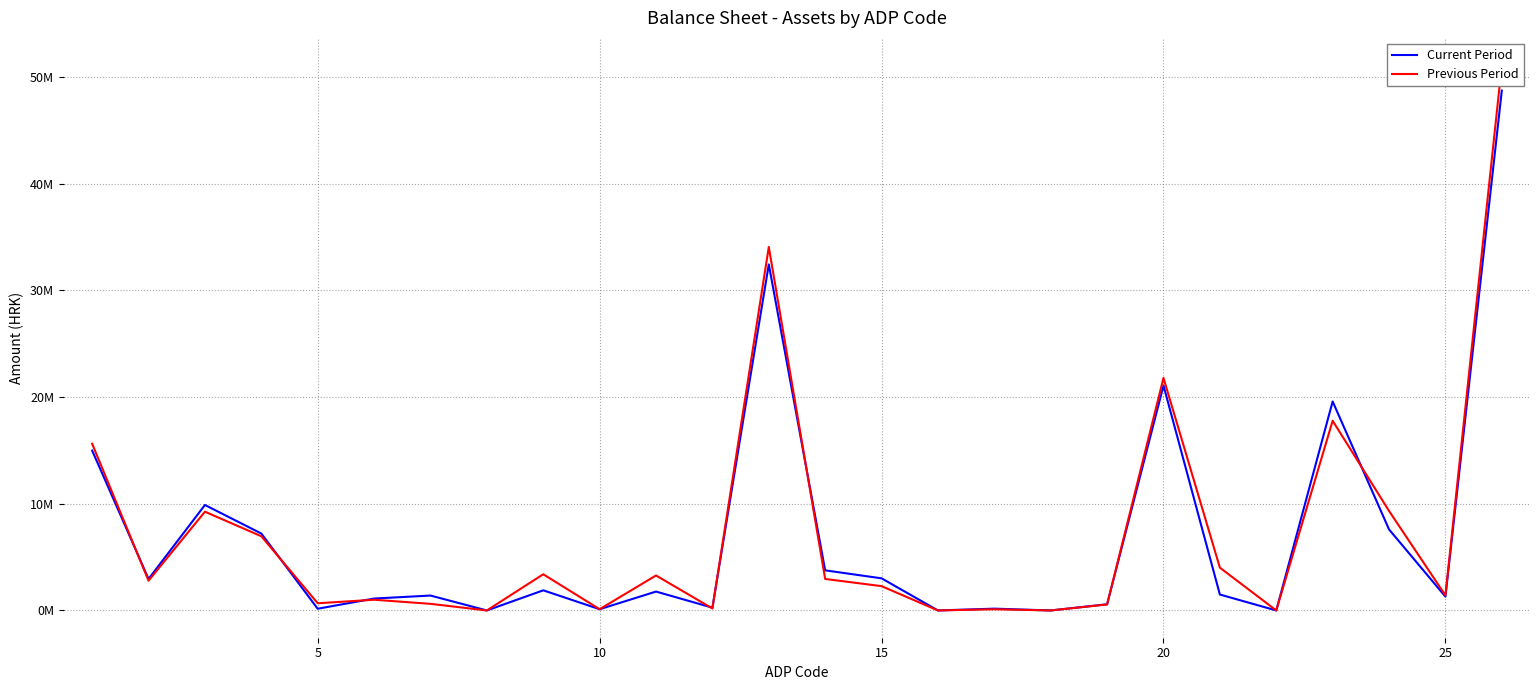

What is the value of the Previous Period point at the 4th from the left?

6953709